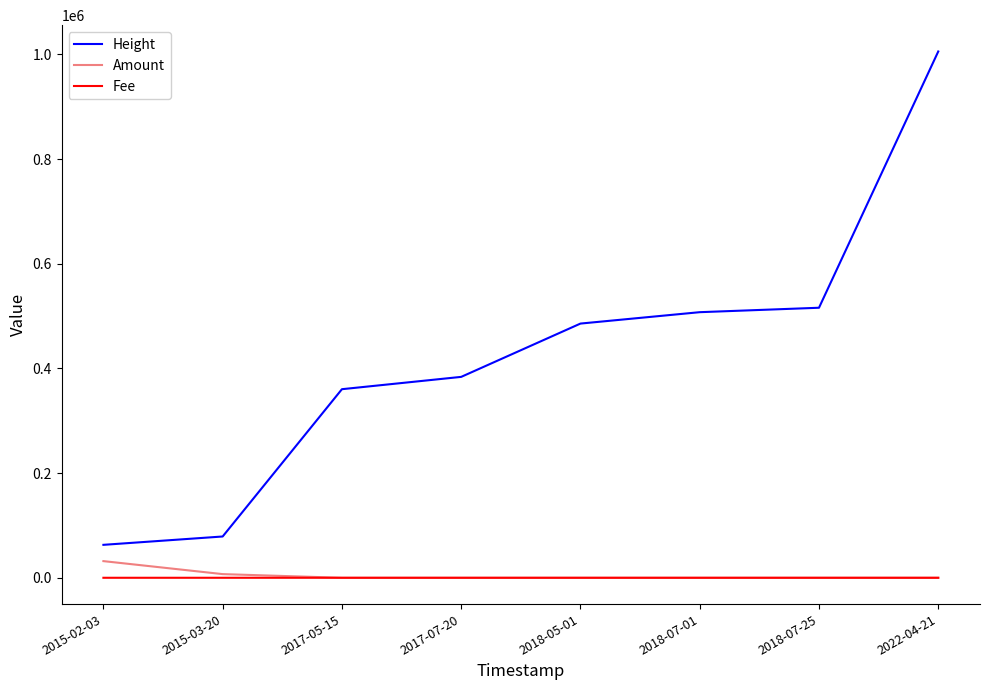

At which category is the sum across all series the highest?

2022-04-21